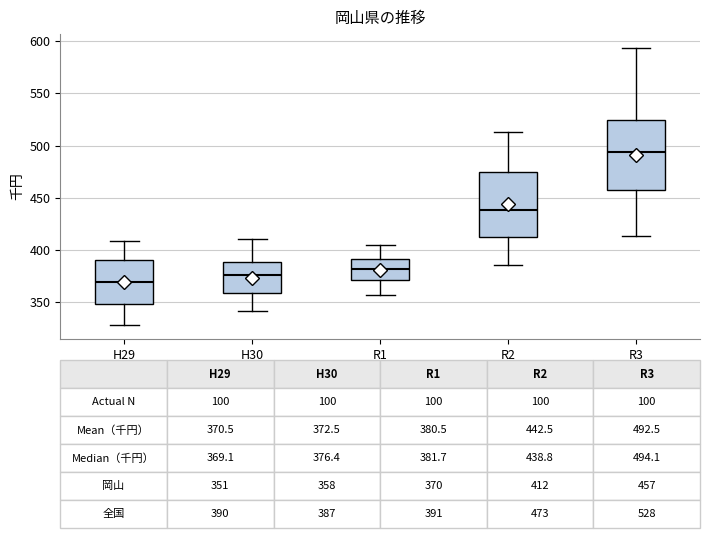

Which box's median line is the lowest?

H29